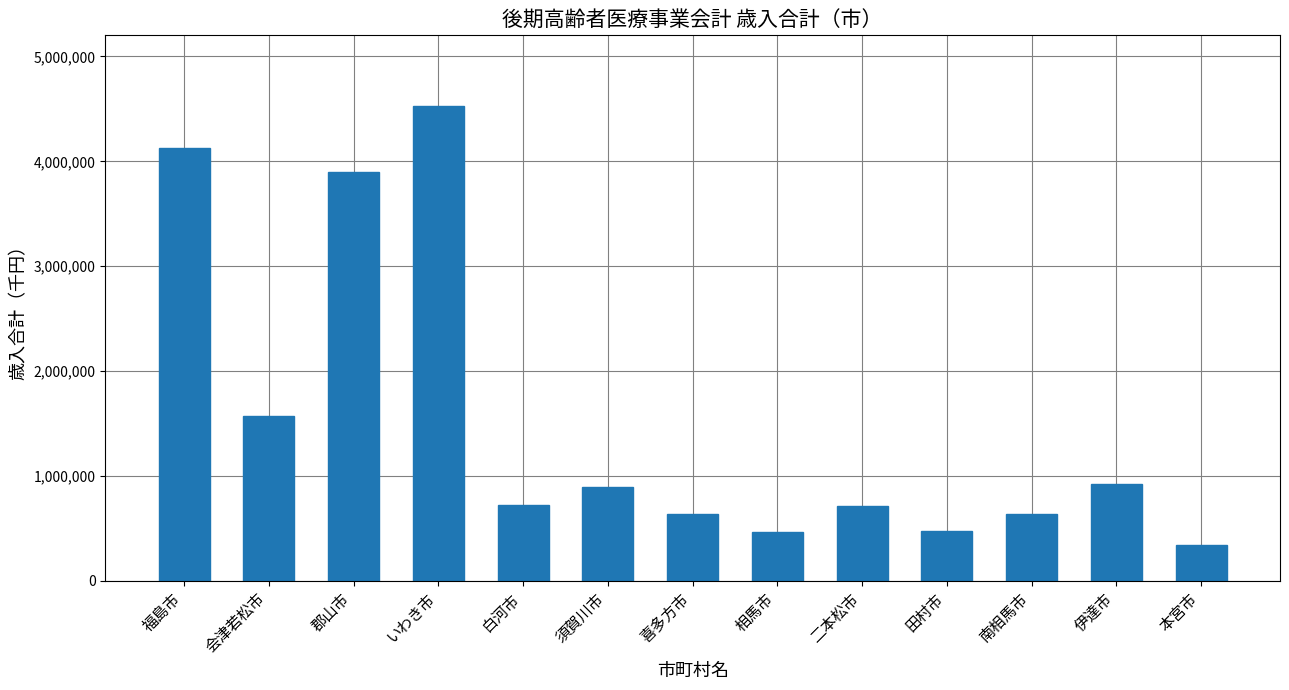

What is the change in value from 福島市 to 喜多方市?

-3491855